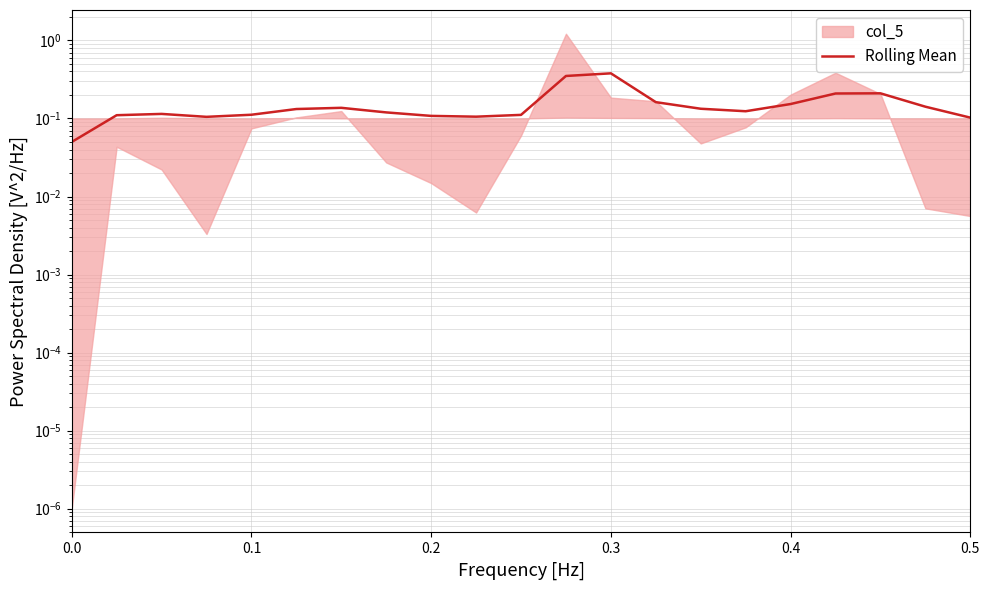

What is the difference between the maximum and second lowest values?

0.3